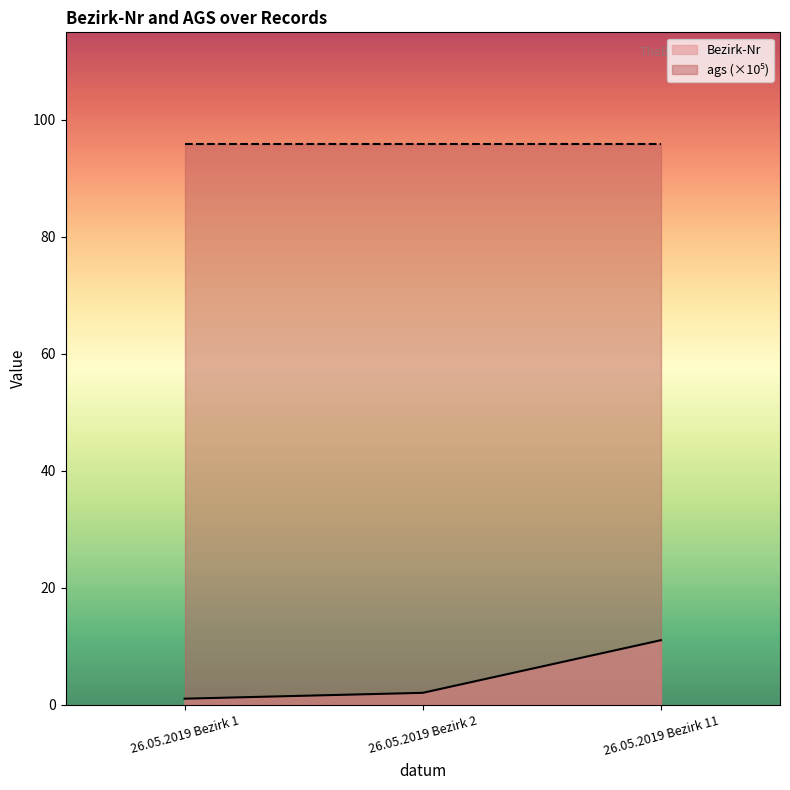

What value does the data have at 26.05.2019 Bezirk 11, to the nearest 10?

10